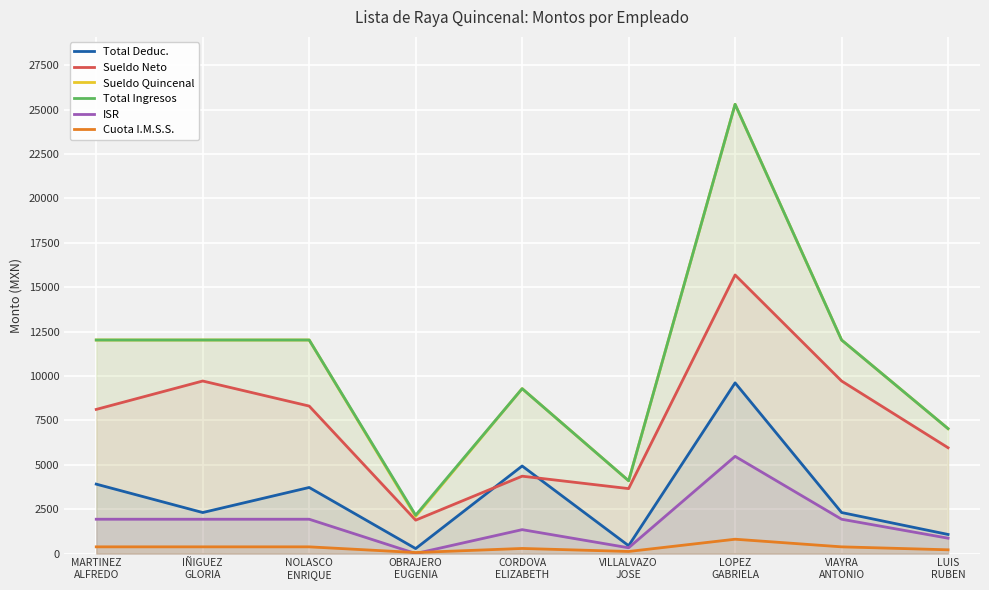

What is the value of the ISR point at the 7th from the left?

5475.1